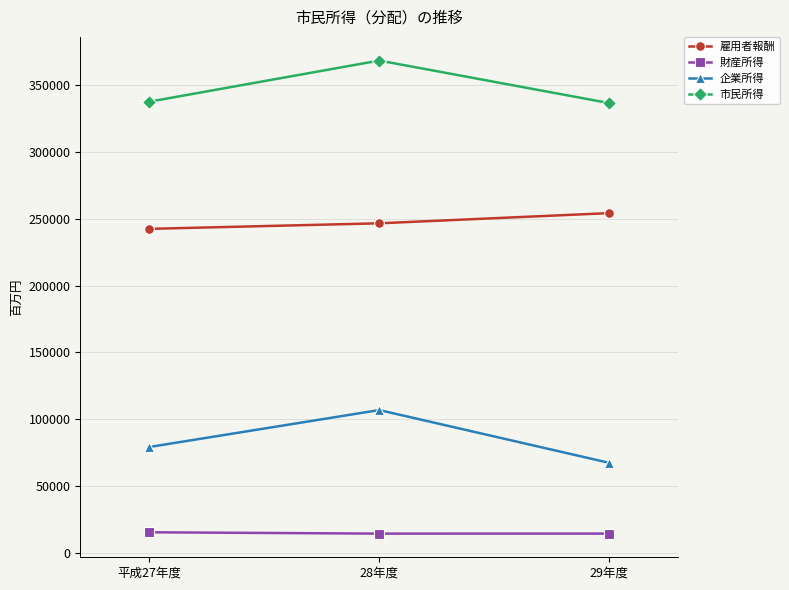

How many values in the 雇用者報酬 series are below 246473?

1